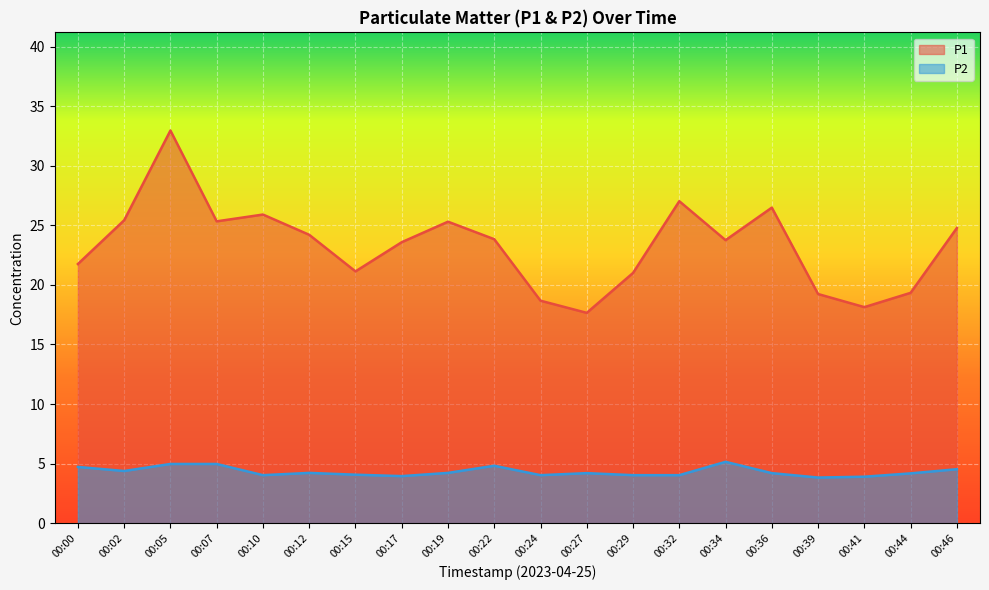

Reading right to left, extract all data points from this chart.

P1: 00:46=24.8	00:44=19.3	00:41=18.1	00:39=19.2	00:36=26.5	00:34=23.8	00:32=27.0	00:29=21.0	00:27=17.6	00:24=18.7	00:22=23.8	00:19=25.3	00:17=23.6	00:15=21.1	00:12=24.2	00:10=25.9	00:07=25.3	00:05=33.0	00:02=25.4	00:00=21.8
P2: 00:46=4.5	00:44=4.2	00:41=3.9	00:39=3.8	00:36=4.2	00:34=5.2	00:32=4.0	00:29=4.0	00:27=4.2	00:24=4.0	00:22=4.8	00:19=4.2	00:17=4.0	00:15=4.1	00:12=4.2	00:10=4.0	00:07=5.0	00:05=5.0	00:02=4.4	00:00=4.7